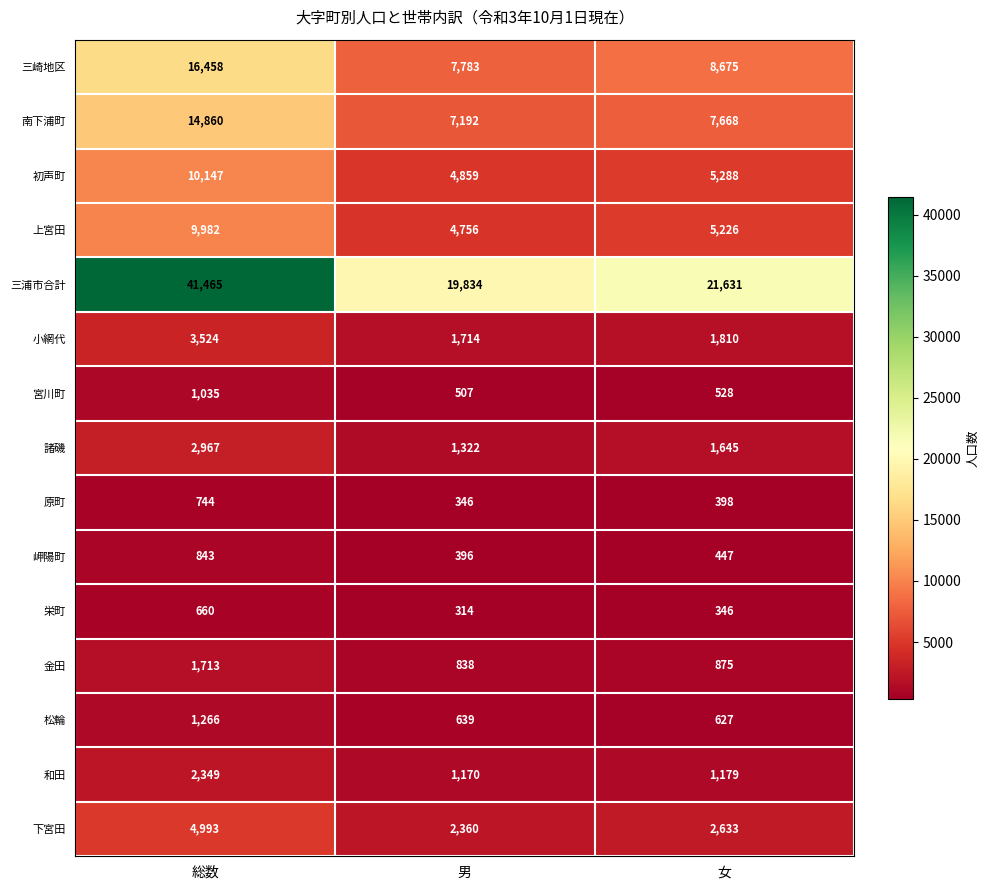

What is the difference between the highest and lowest values at 女?

21285